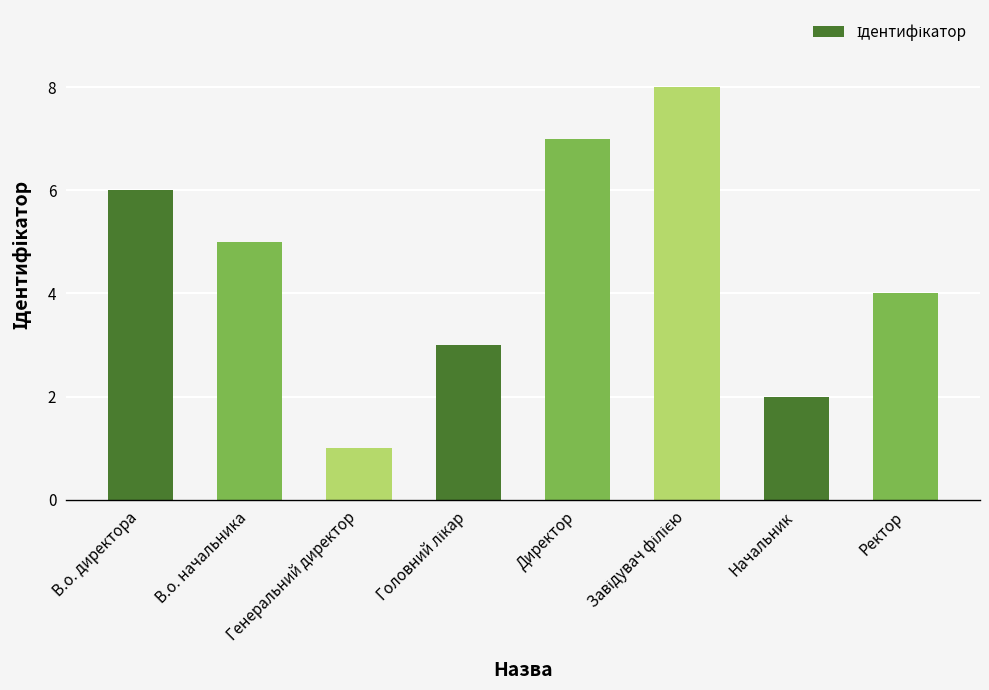

The value at Генеральний директор is 1. True or false?

True